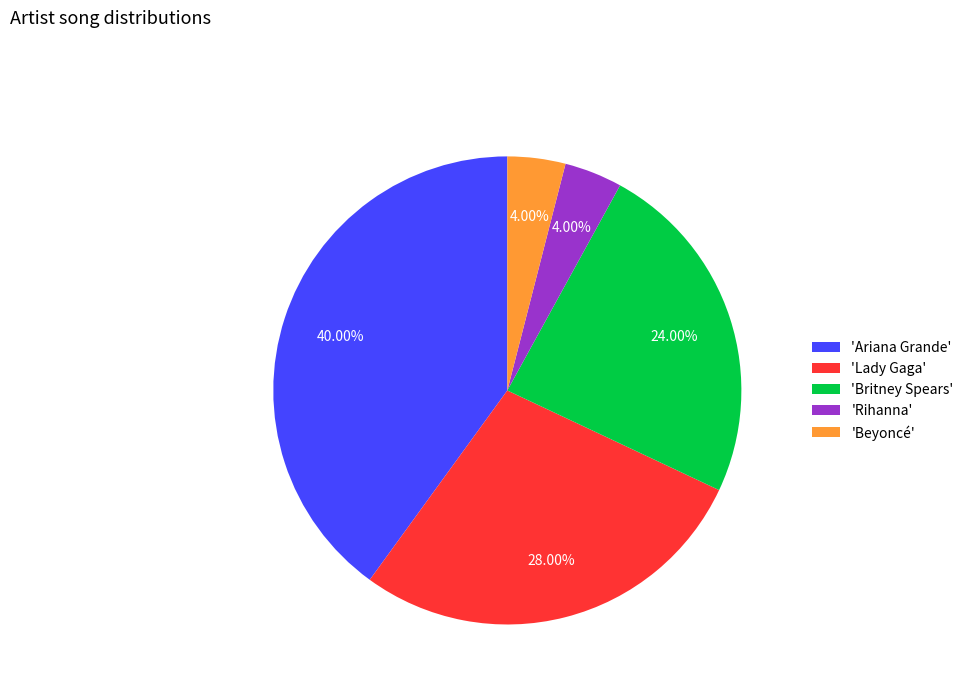

Count the number of slices in the pie.

5